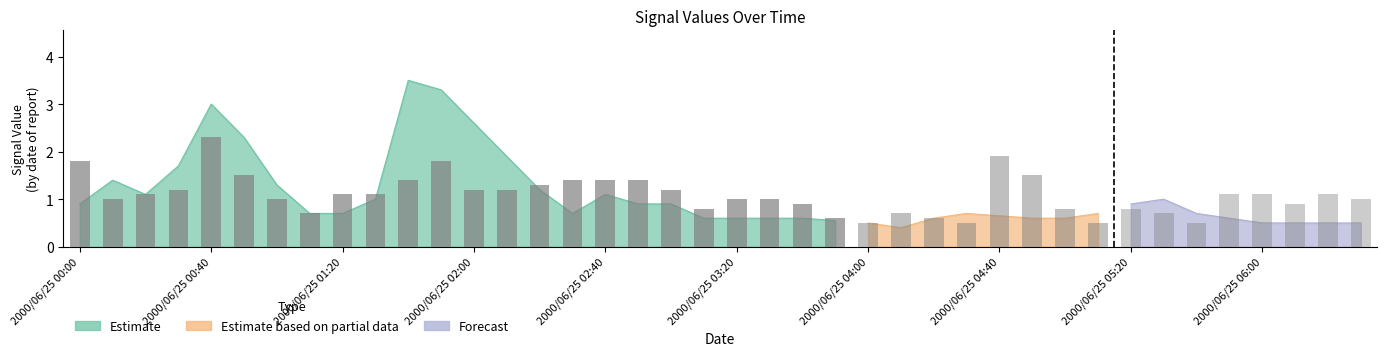

What value does the data have at 2000/06/25 02:00?

1.2